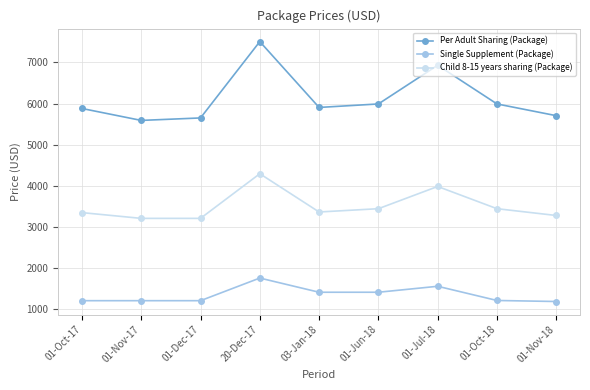

What is the label of the 9th point from the right?

01-Oct-17